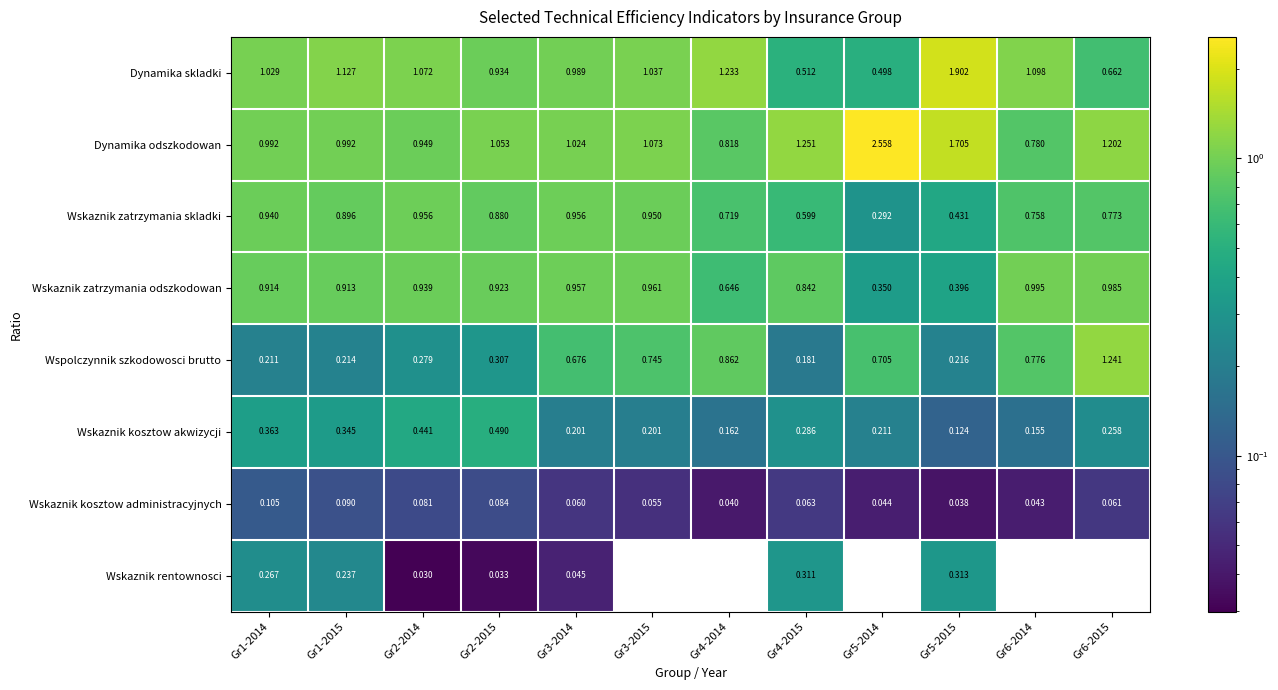

Rank the series at Gr2-2015 from lowest to highest value.

Wskaznik rentownosci, Wskaznik kosztow administracyjnych, Wspolczynnik szkodowosci brutto, Wskaznik kosztow akwizycji, Wskaznik zatrzymania skladki, Wskaznik zatrzymania odszkodowan, Dynamika skladki, Dynamika odszkodowan